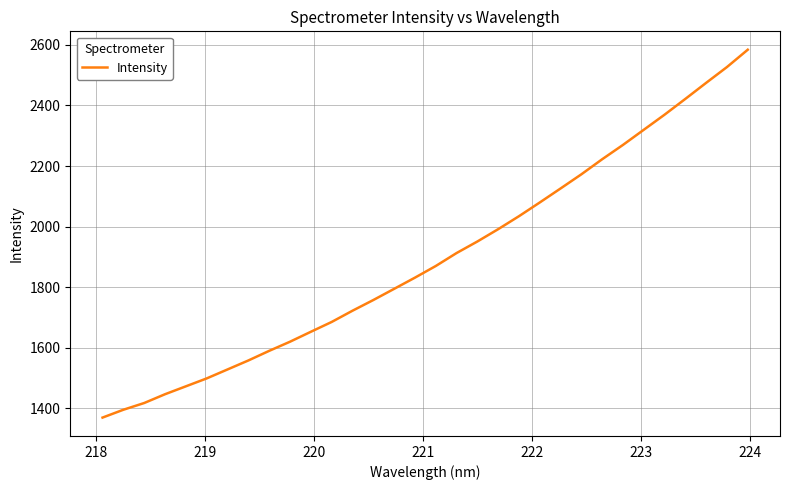

What is the difference between the maximum and minimum values?

1215.3